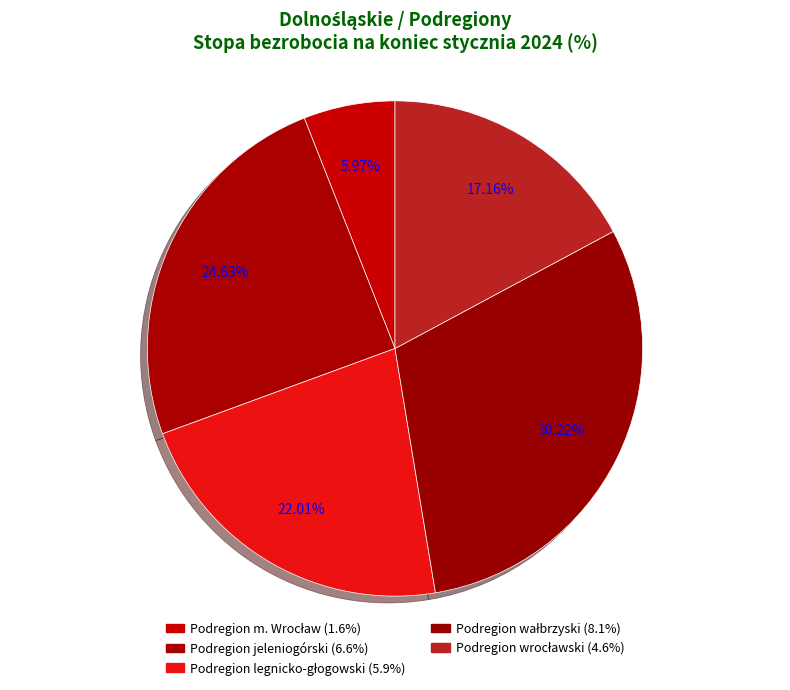

How many slices are in this pie chart?

5